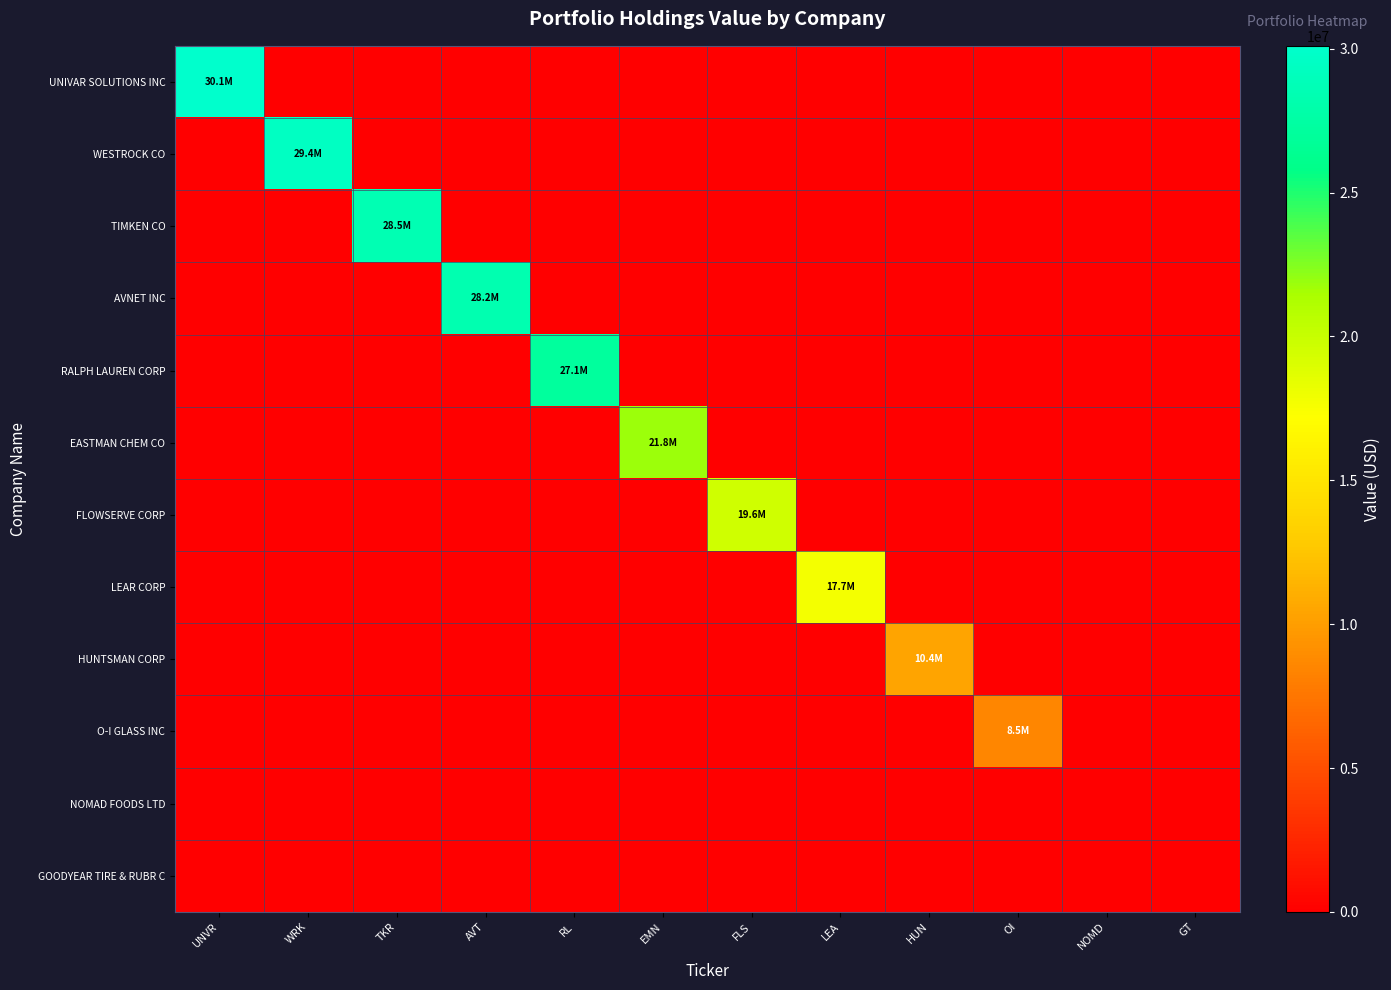

Which series has the largest total across all categories?

UNIVAR SOLUTIONS INC